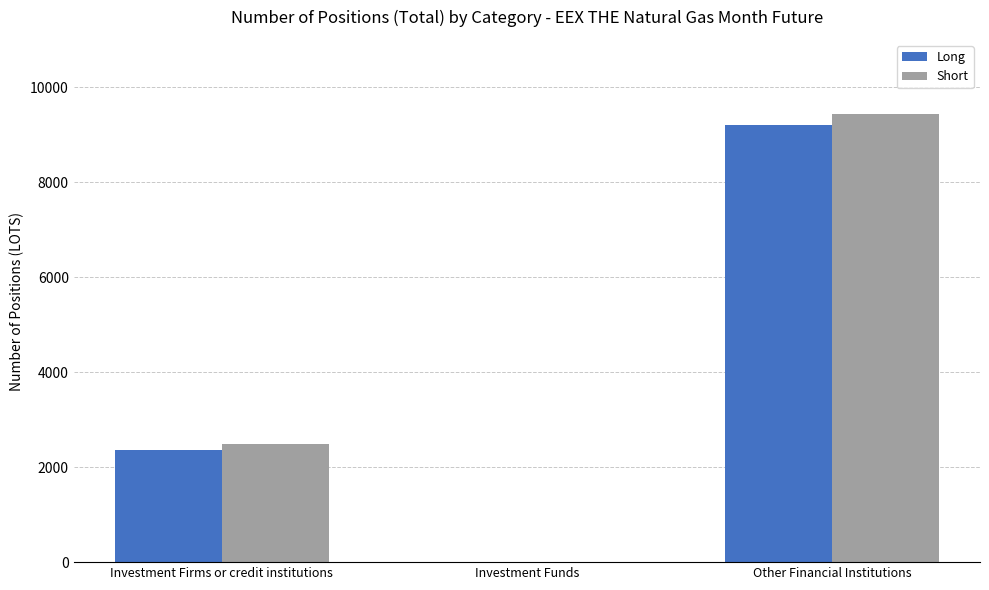

How many groups of bars are there?

3